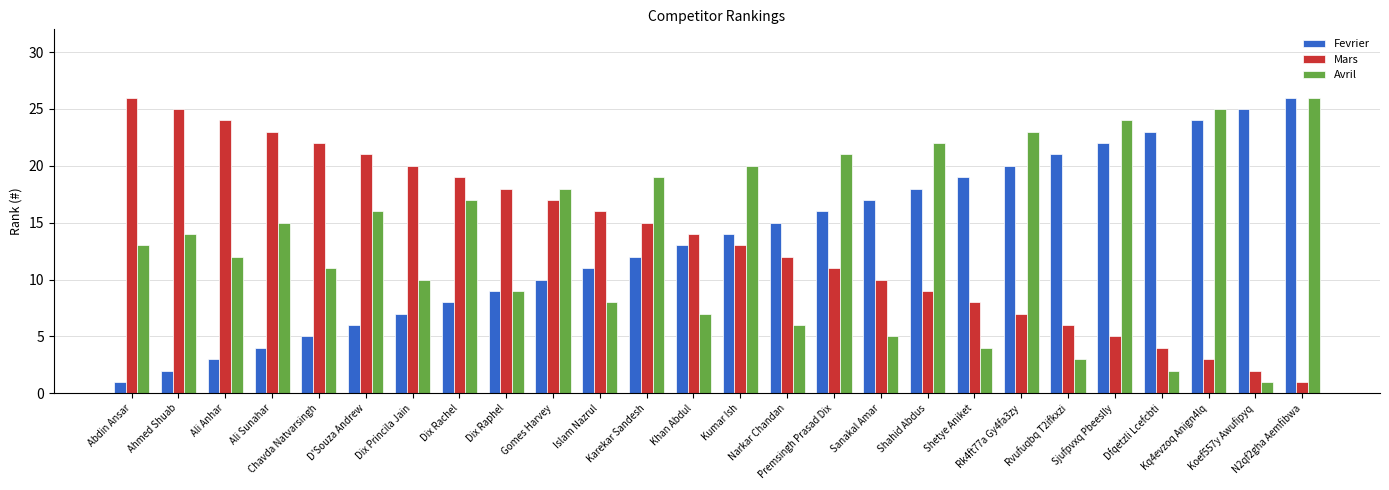

Does the chart contain stacked bars?

No